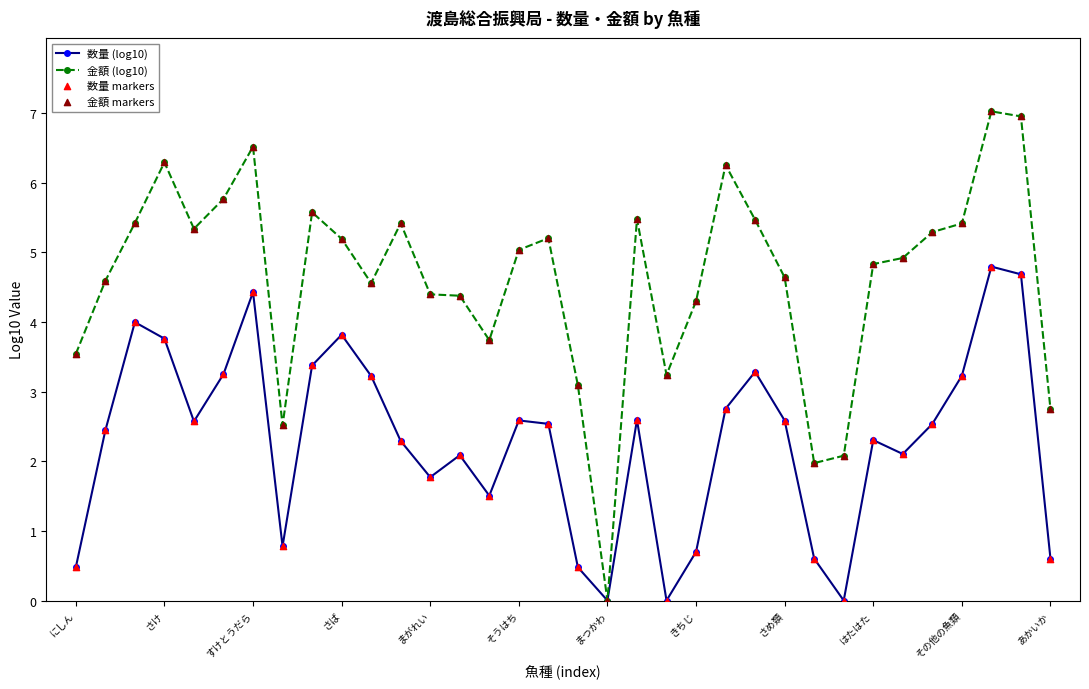

Which series has the largest total across all categories?

金額 (log10)